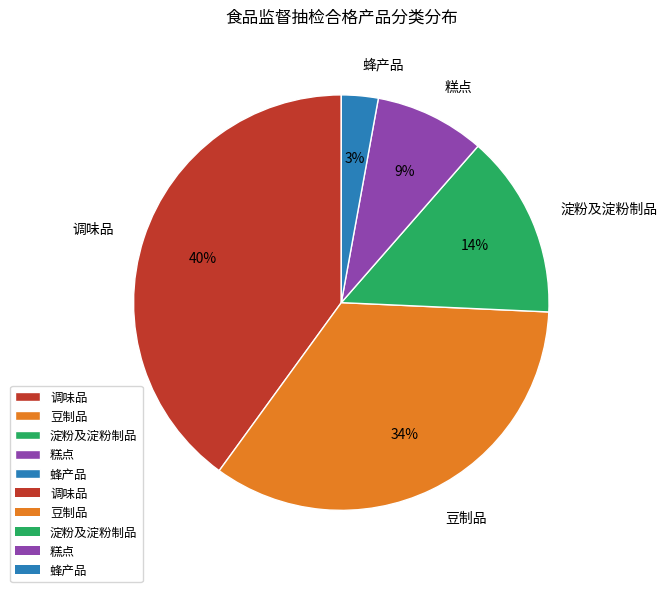

Does any single category account for the majority?

No